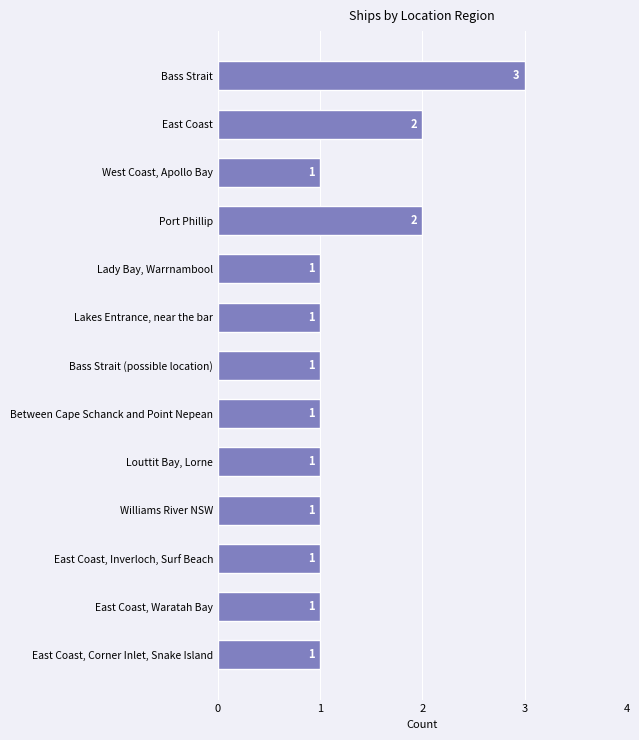

What is the greatest value displayed?

3